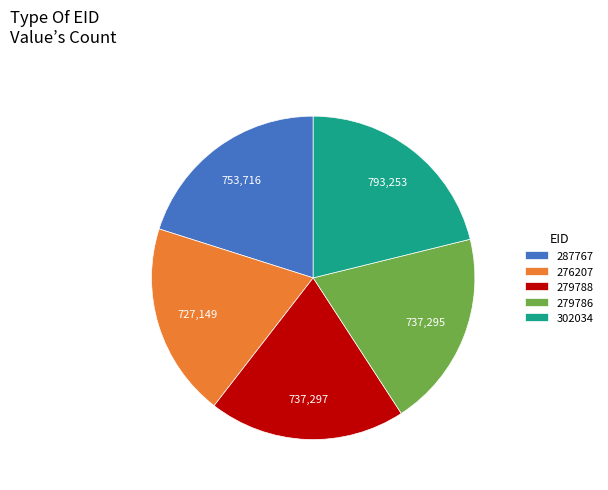

How many segments does this pie chart have?

5